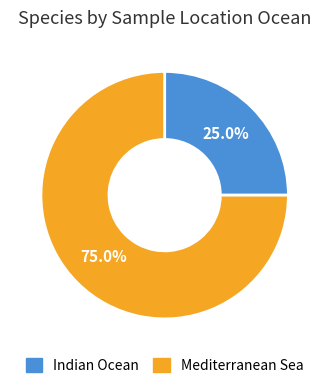

What is the ratio of the value at Mediterranean Sea to the value at Indian Ocean?

3.0